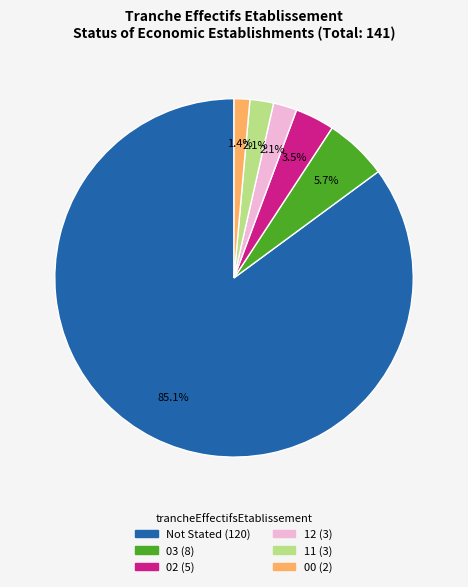

Is there any slice that represents more than half of the pie?

Yes